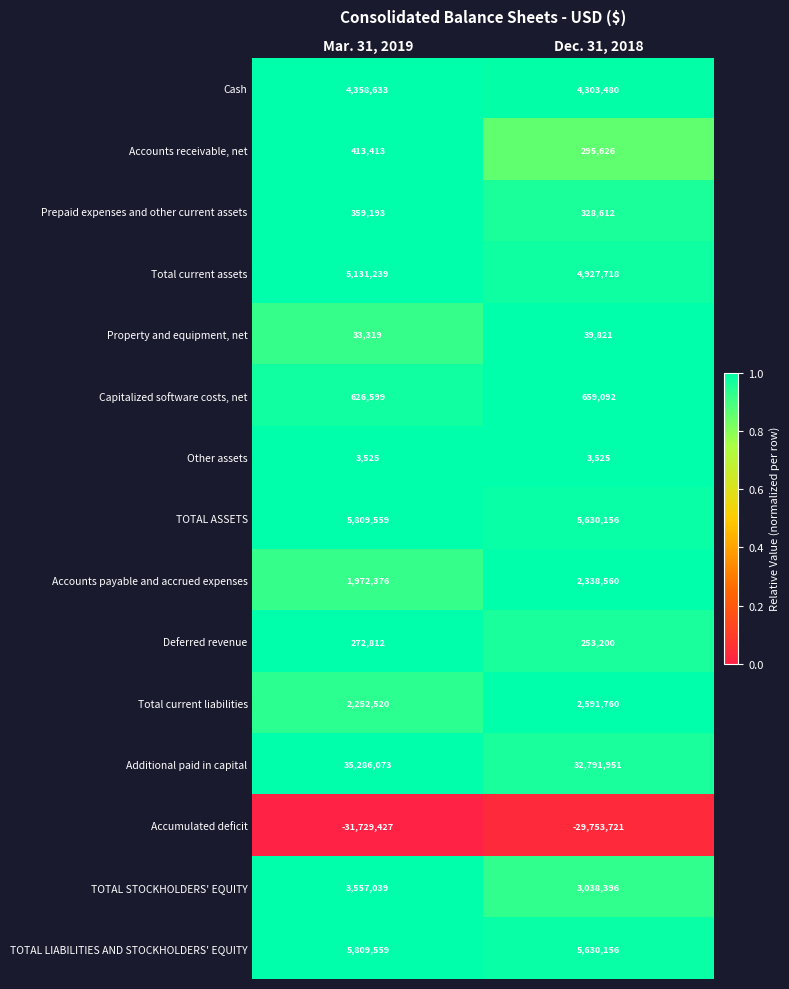

At which label is Total current liabilities closest to 2422140?

Mar. 31, 2019